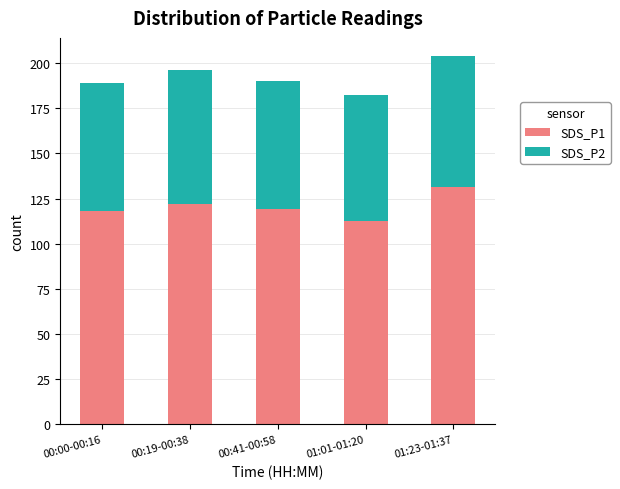

What is the total value across all series at 01:01-01:20?

182.4